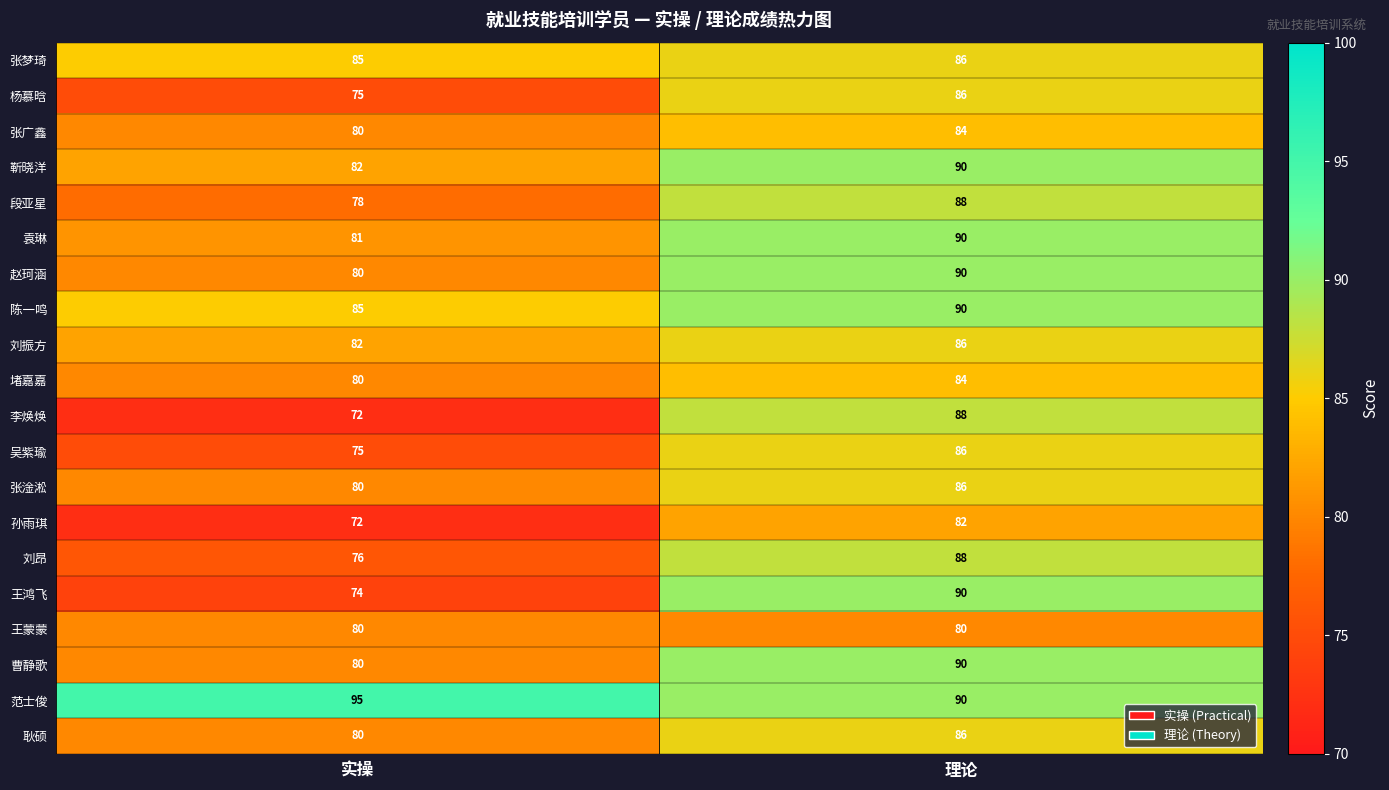

Read the 王鸿飞 value at 实操, to the nearest 10.

70